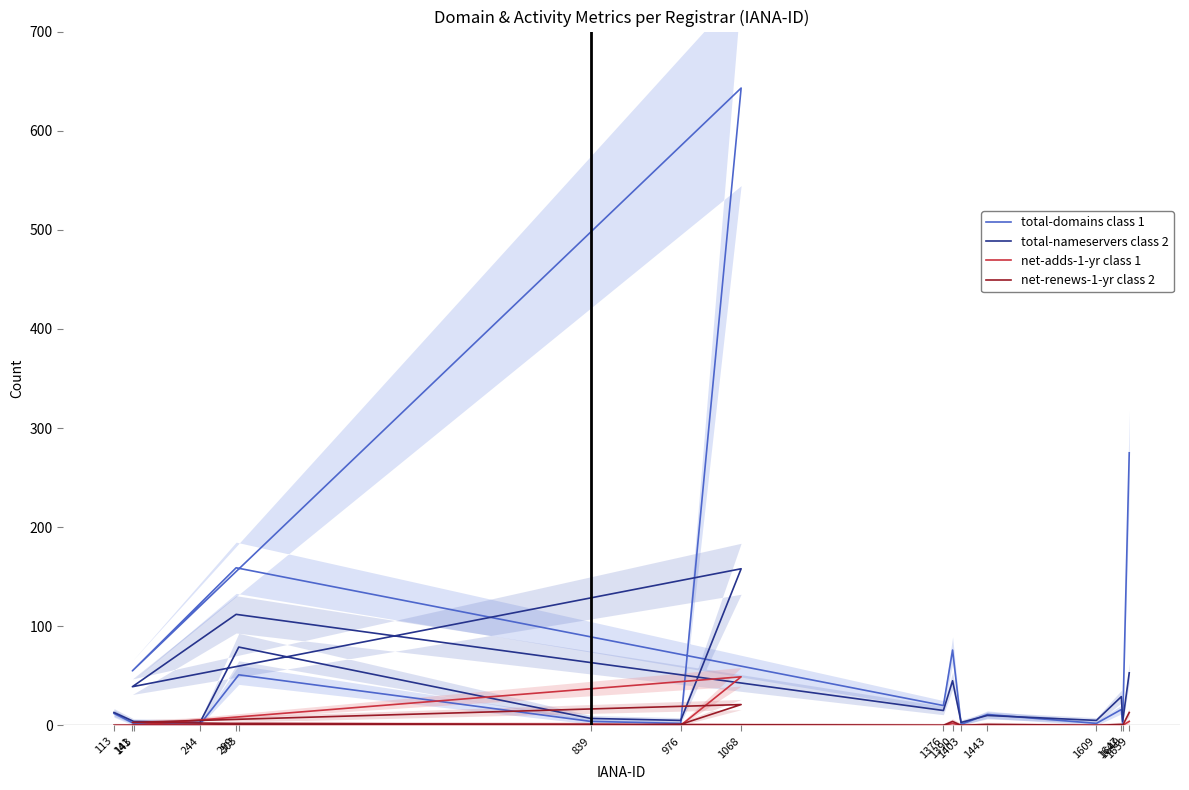

True or false: net-renews-1-yr class 2 and total-nameservers class 2 intersect in this chart.

False